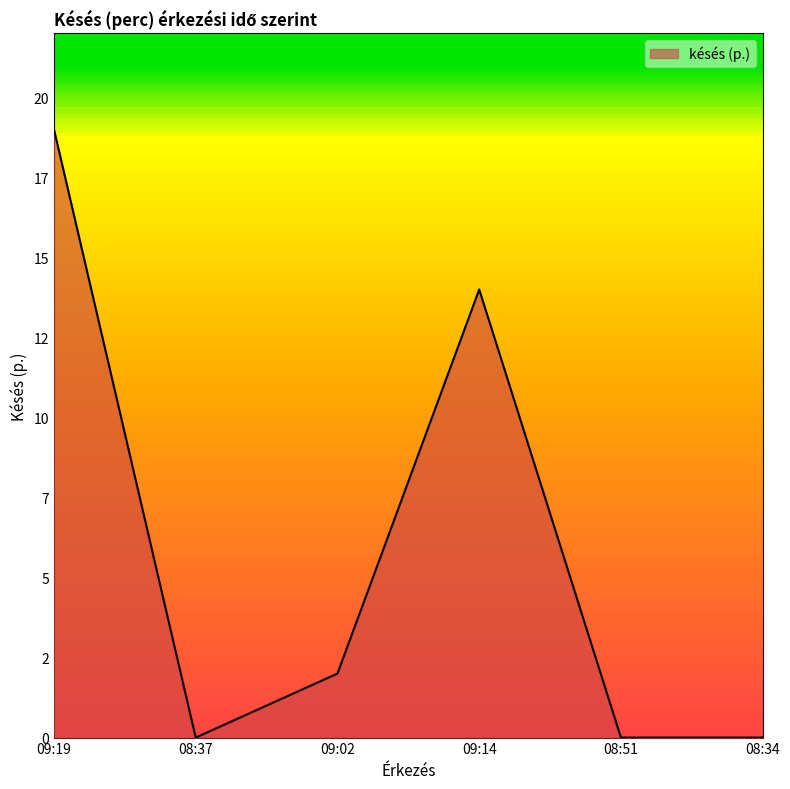

Rank the categories by value from highest to lowest.

09:19, 09:14, 09:02, 08:37, 08:51, 08:34